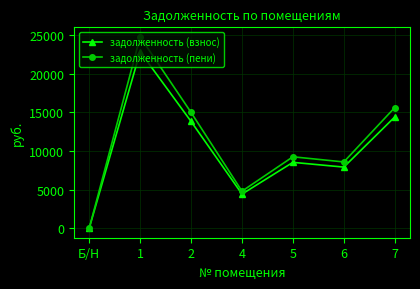

How many series are shown in this chart?

2